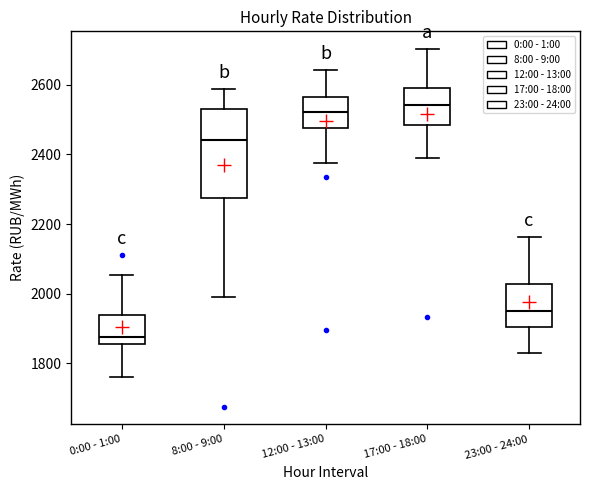

Where does the median line of the box for 8:00 - 9:00 sit on the y-axis? The values are not printed on the chart, so give them approximately, as read against the axis.

2440